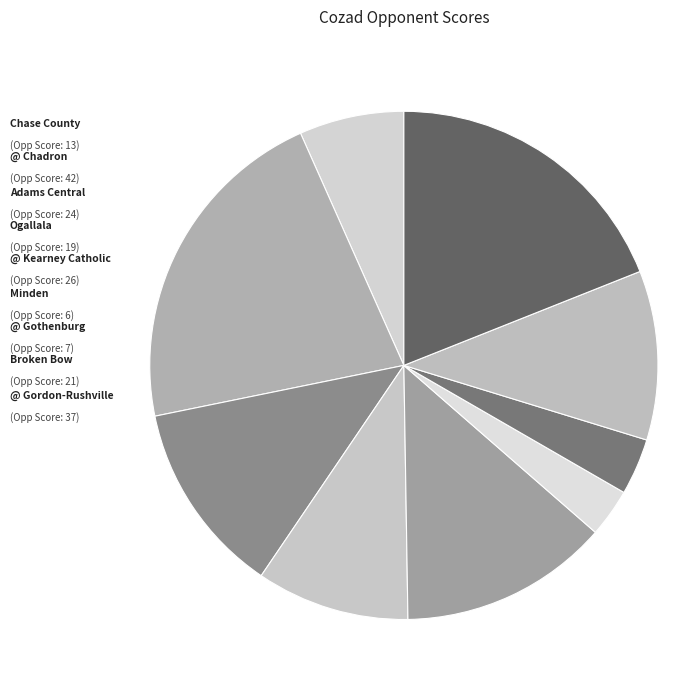

What is the smallest slice in the pie chart?

Minden